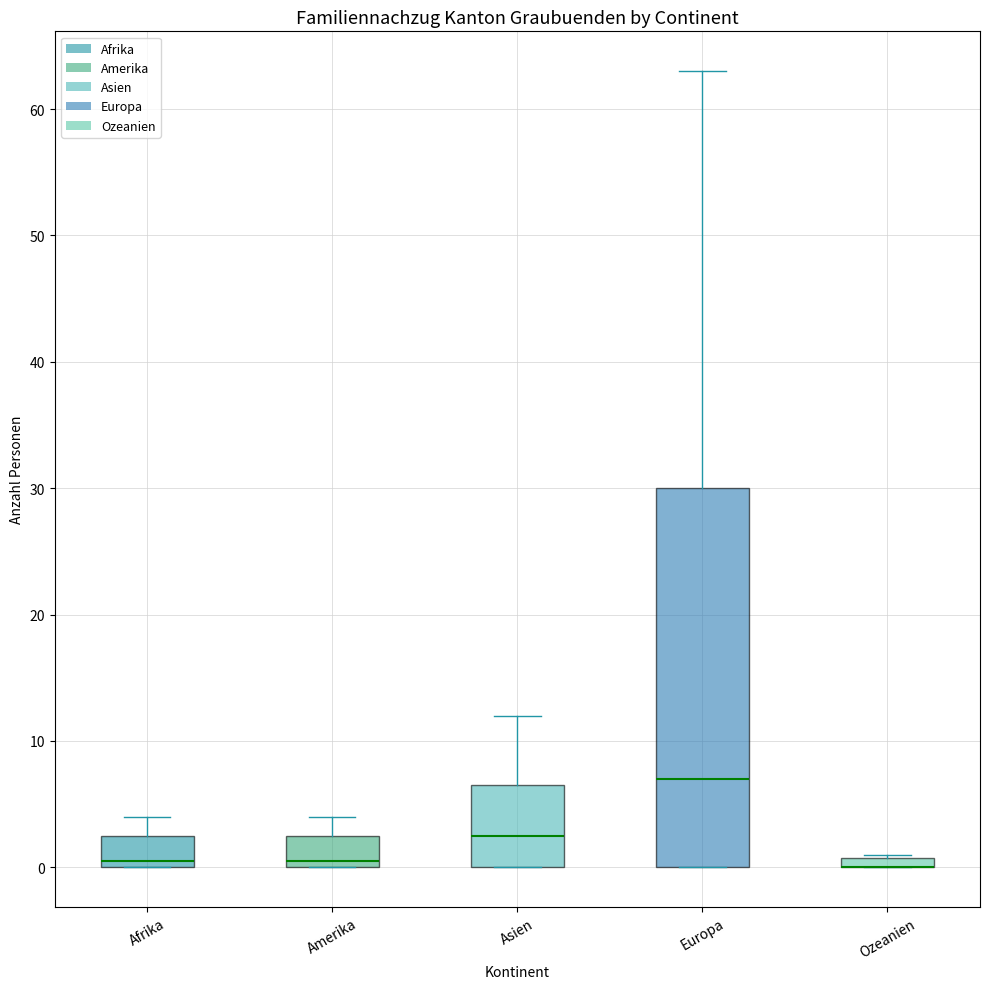

Where is the upper edge of the box for Amerika on the y-axis? The values are not printed on the chart, so give them approximately, as read against the axis.

3